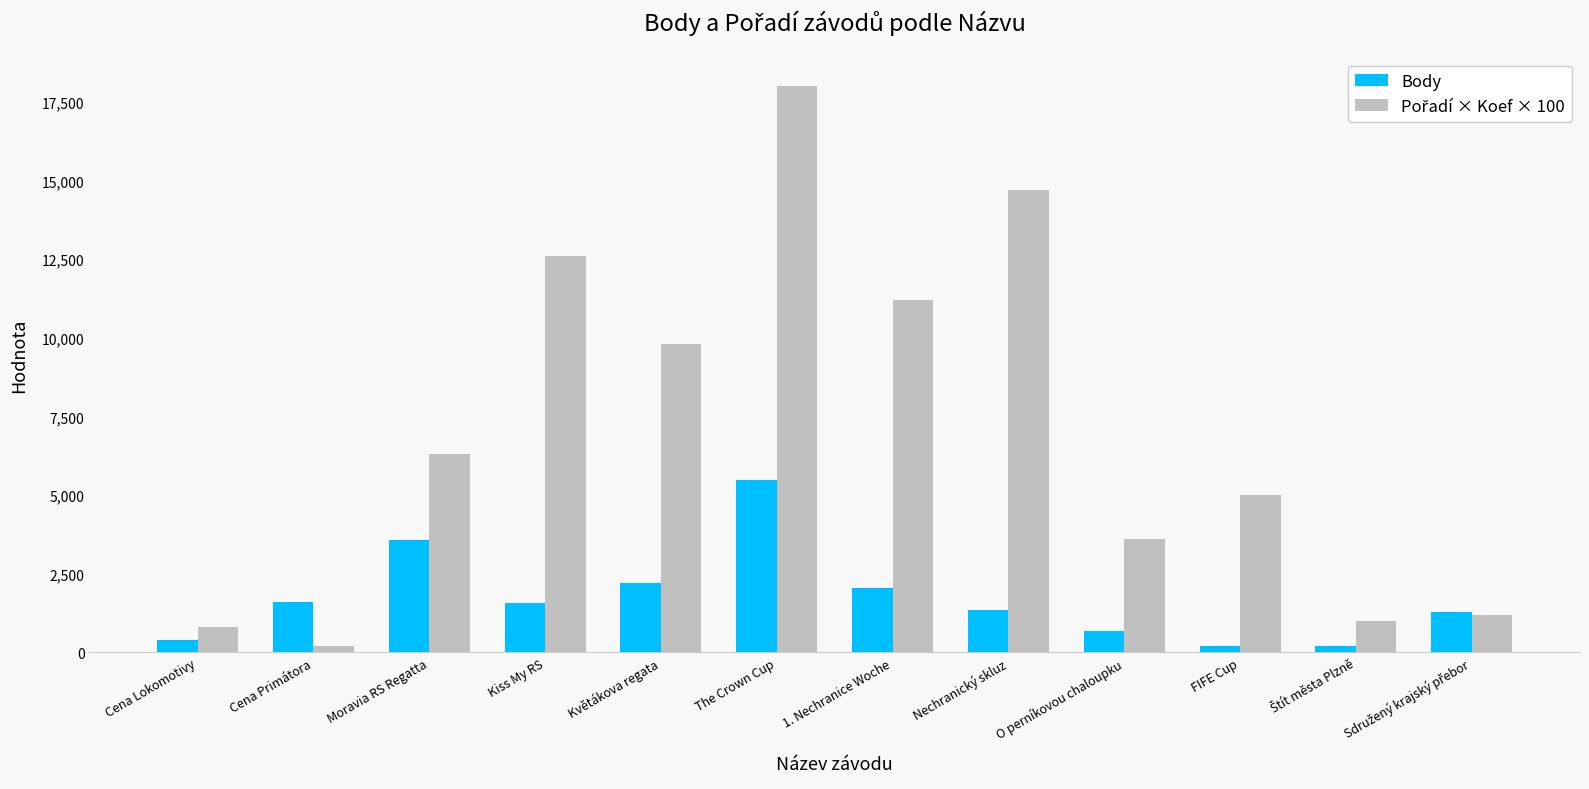

What is the label of the 8th bar from the left?

Nechranický skluz